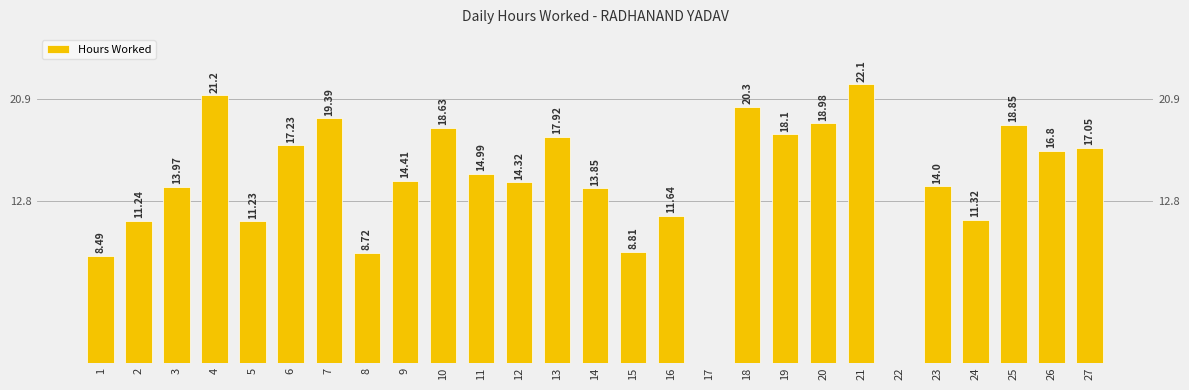

Reading right to left, list all the values displayed in this chart.

17.1	16.8	18.9	11.3	14.0	0.0	22.1	19.0	18.1	20.3	0.0	11.6	8.8	13.8	17.9	14.3	15.0	18.6	14.4	8.7	19.4	17.2	11.2	21.2	14.0	11.2	8.5